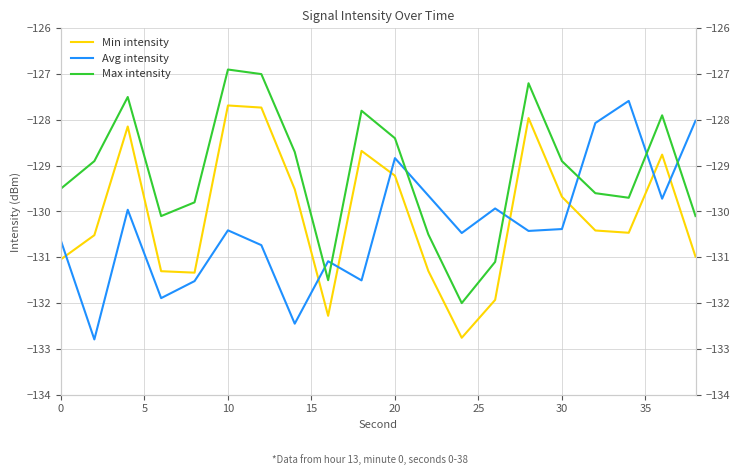

What is the value of the Avg intensity point at the 15th from the left?

-130.4